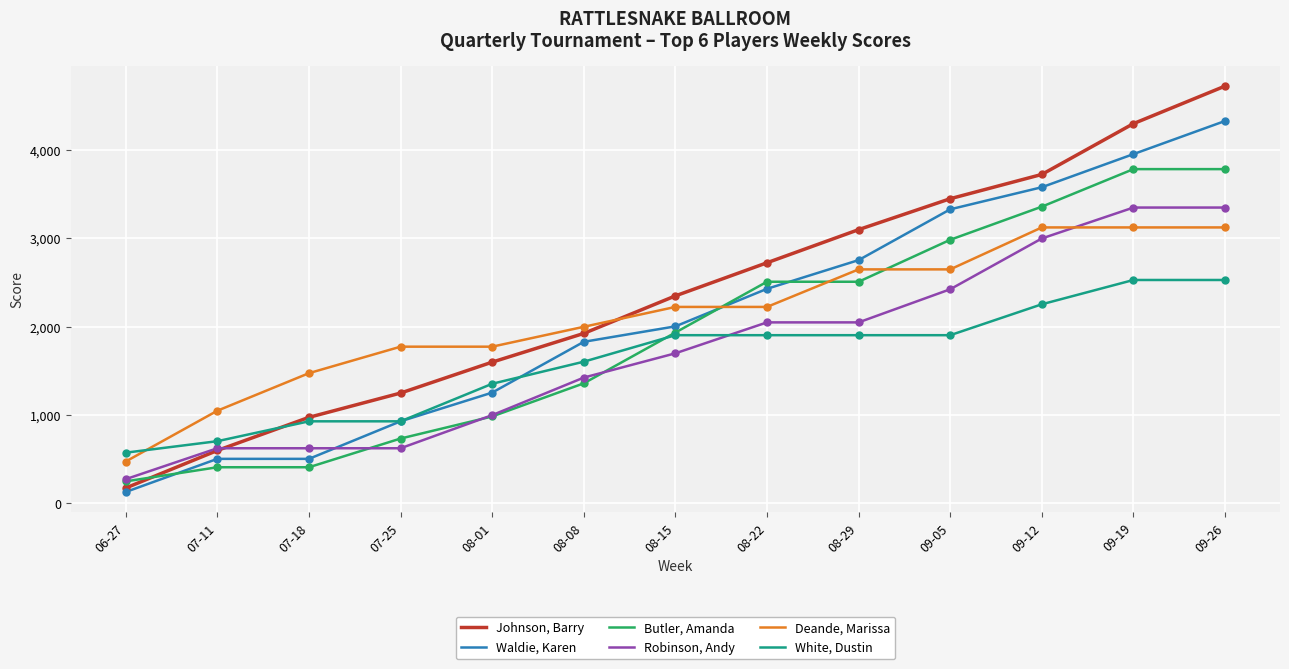

Is the value of White, Dustin at 08-01 greater than the value of Waldie, Karen at 08-08?

No